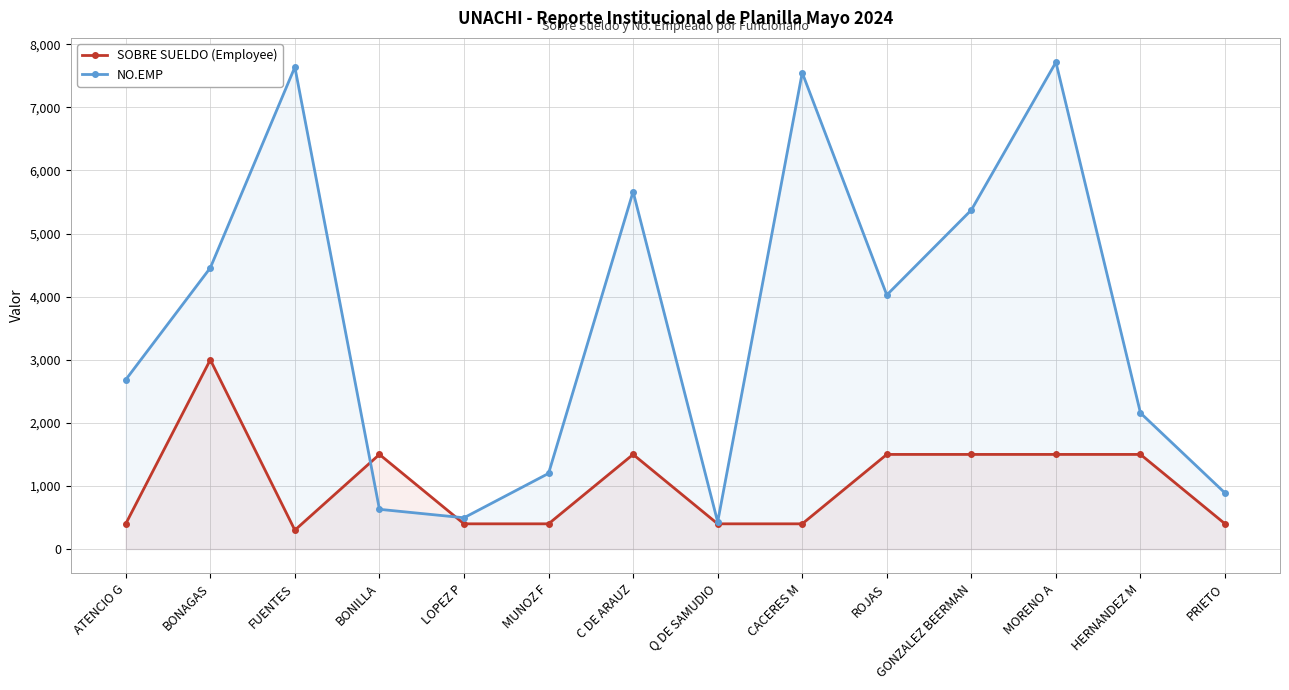

What is the value of the NO.EMP point at the 9th from the left?

7550